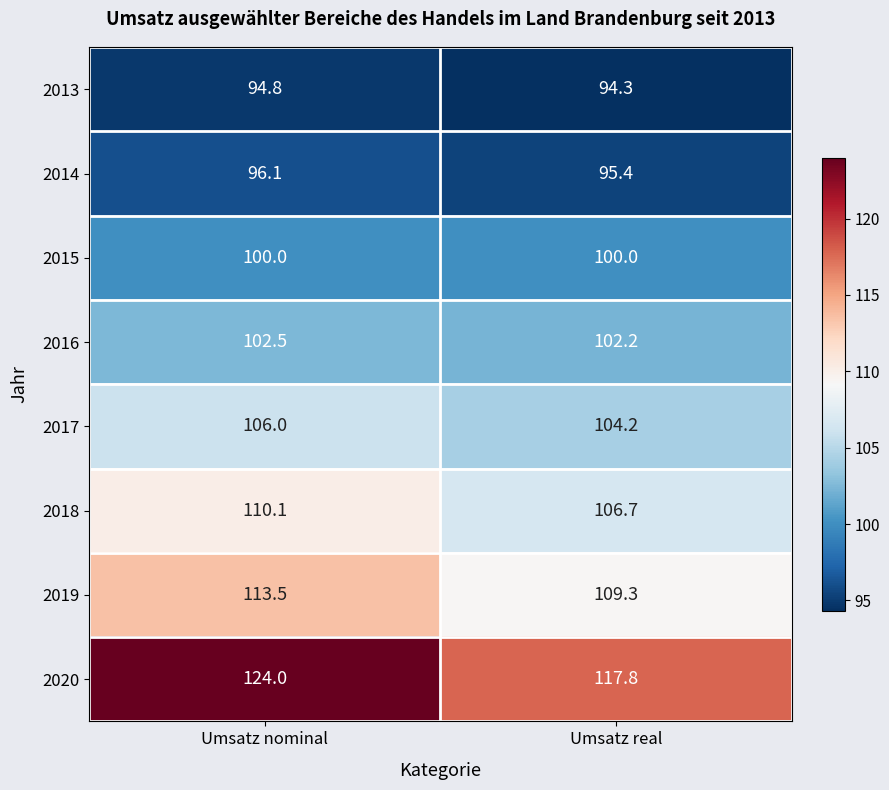

At how many categories does at least one series exceed 121?

1